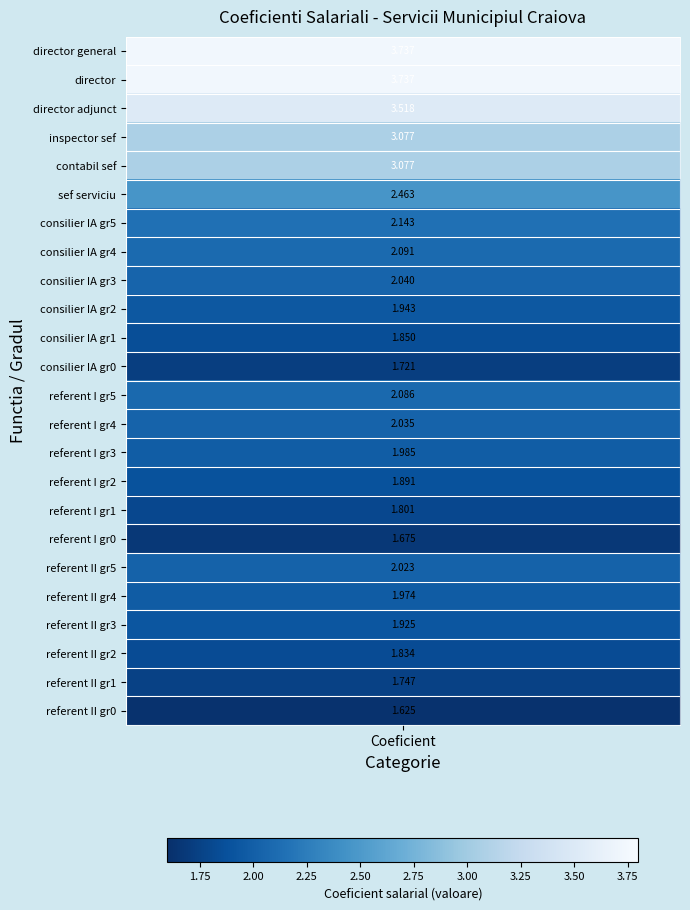

List the labels in order of value, smallest first.

23, 17, 11, 22, 16, 21, 10, 15, 20, 9, 19, 14, 18, 13, 8, 12, 7, 6, 5, 3, 4, 2, 0, 1